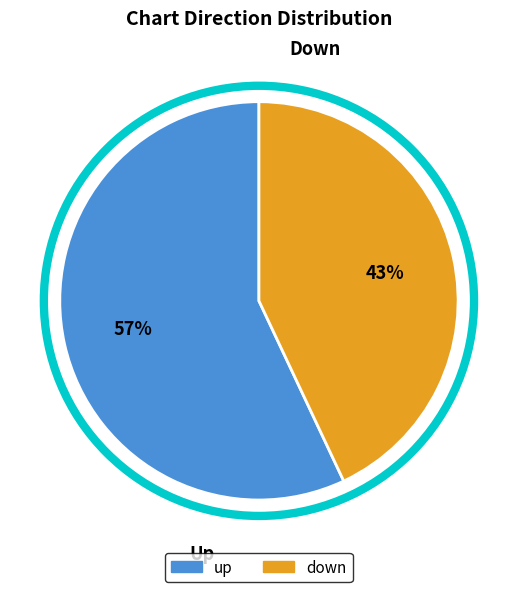

What percentage is the down slice, to the nearest percent?

43%